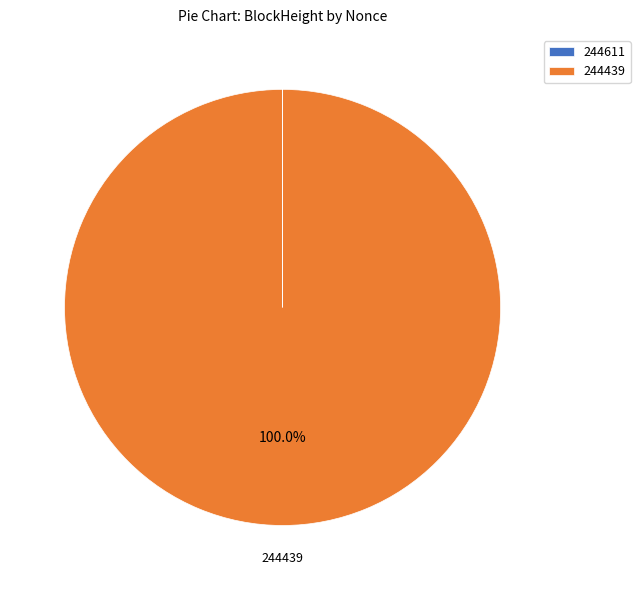

What is the largest slice in the pie chart?

244439